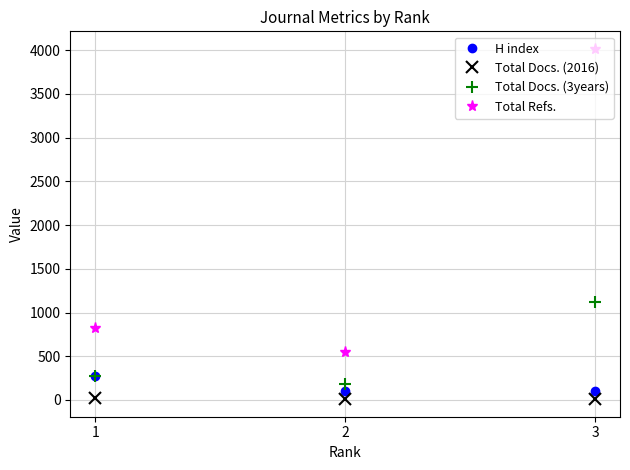

At which label is Total Docs. (2016) closest to 18?

3